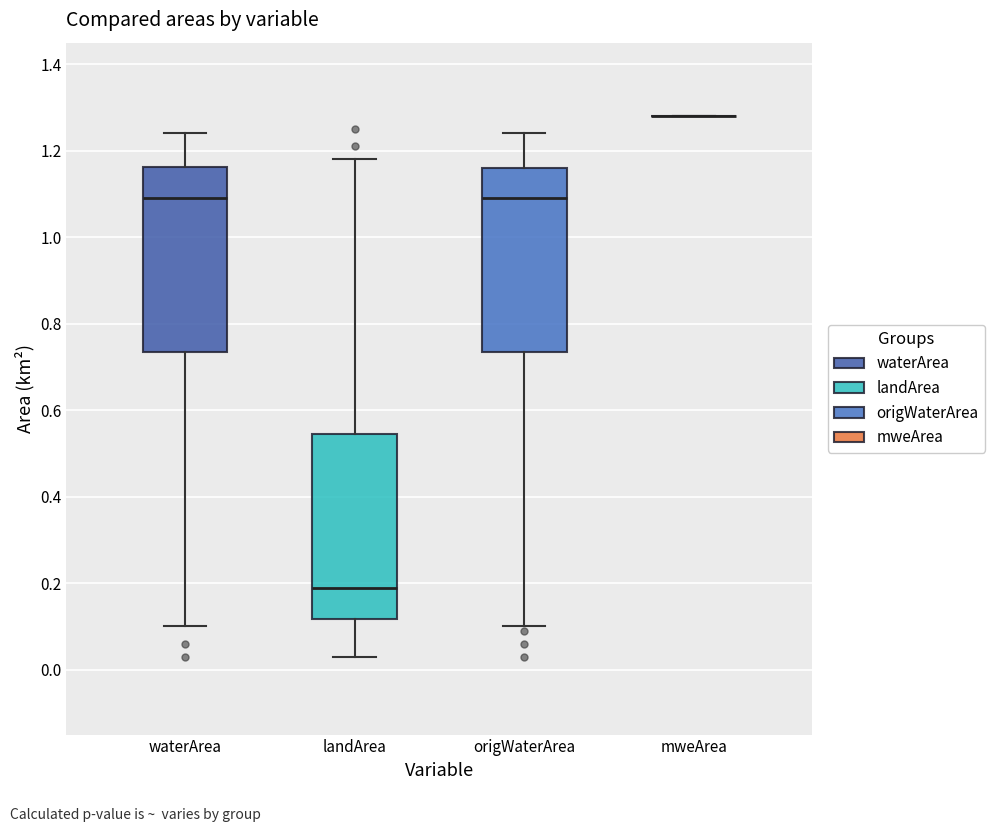

Reading left to right, transcribe this box plot: for each box, give where its median line is, the range the box spans, and where its two whiskers end, as read against the y-axis. The values are not printed on the chart, so give them approximately, as read against the axis.

waterArea: median 1.10, box 0.74 to 1.16, whiskers 0.10 to 1.24
landArea: median 0.20, box 0.12 to 0.54, whiskers 0.04 to 1.18
origWaterArea: median 1.10, box 0.74 to 1.16, whiskers 0.10 to 1.24
mweArea: box collapsed to a line at 1.28, whiskers 1.28 to 1.28